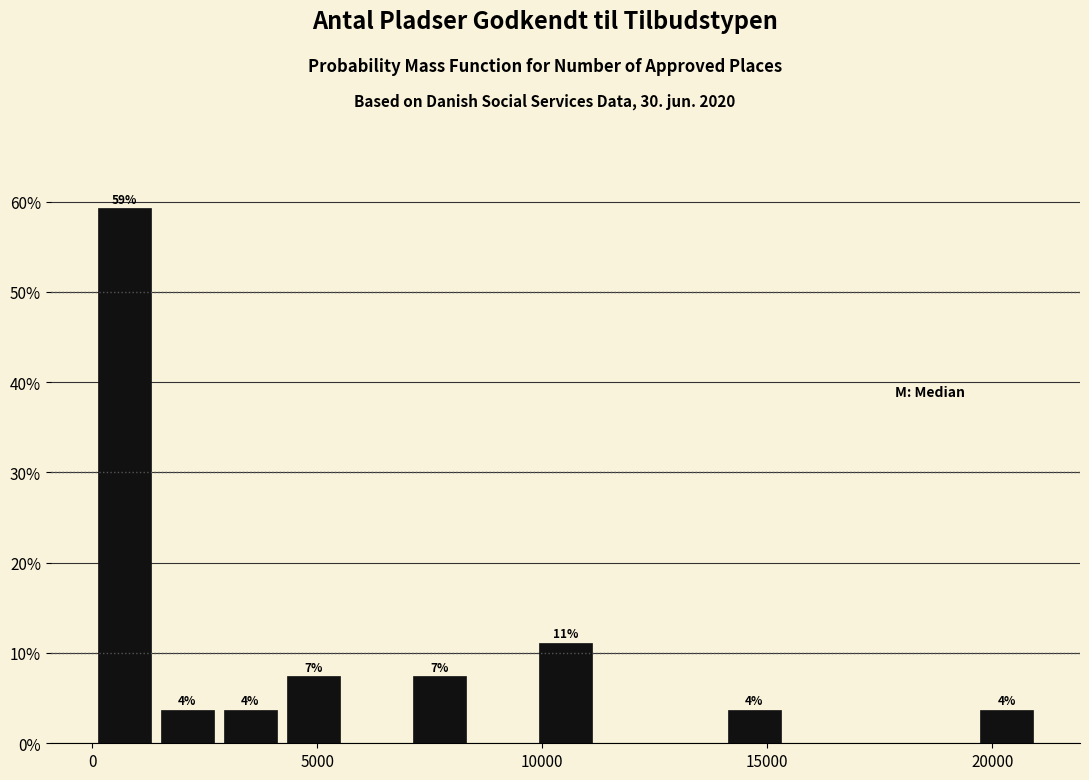

Read against the x-axis, roughly where is the centre of the tallest bar?

500